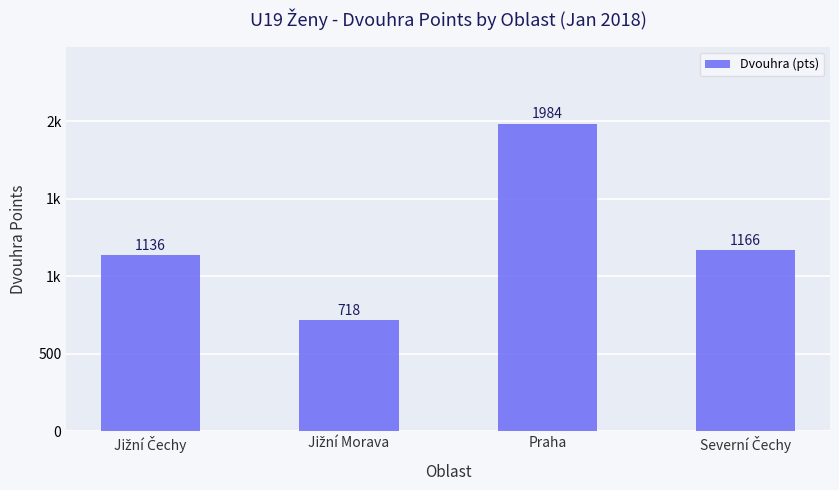

Does the chart contain any negative values?

No